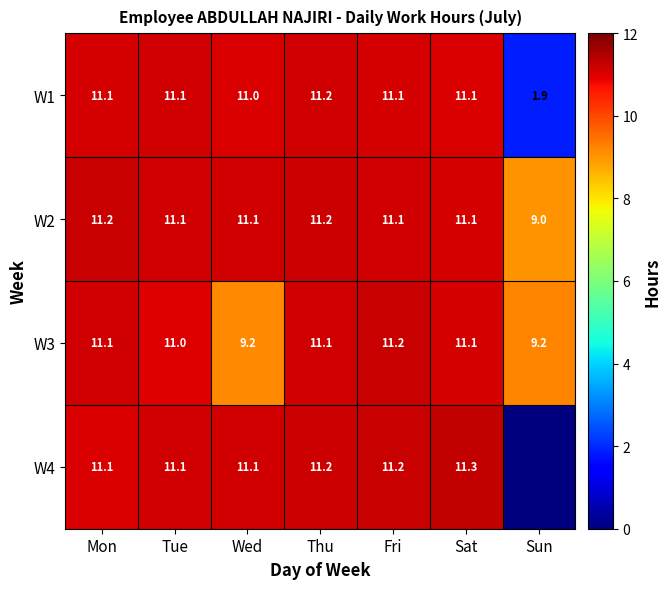

What is the total value across all series at Sat?

44.6